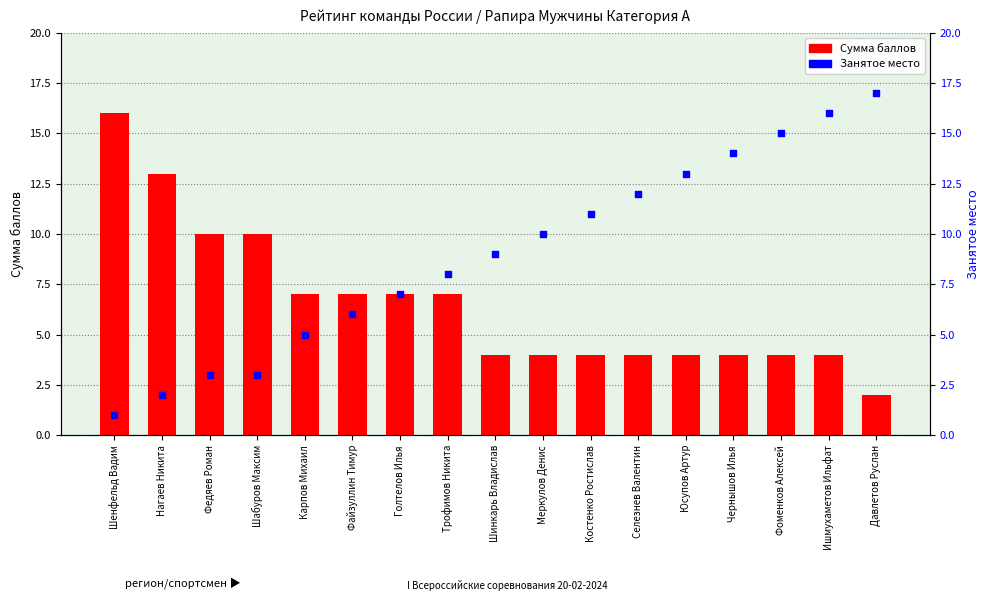

Which series contains the highest Y value?

Занятое место